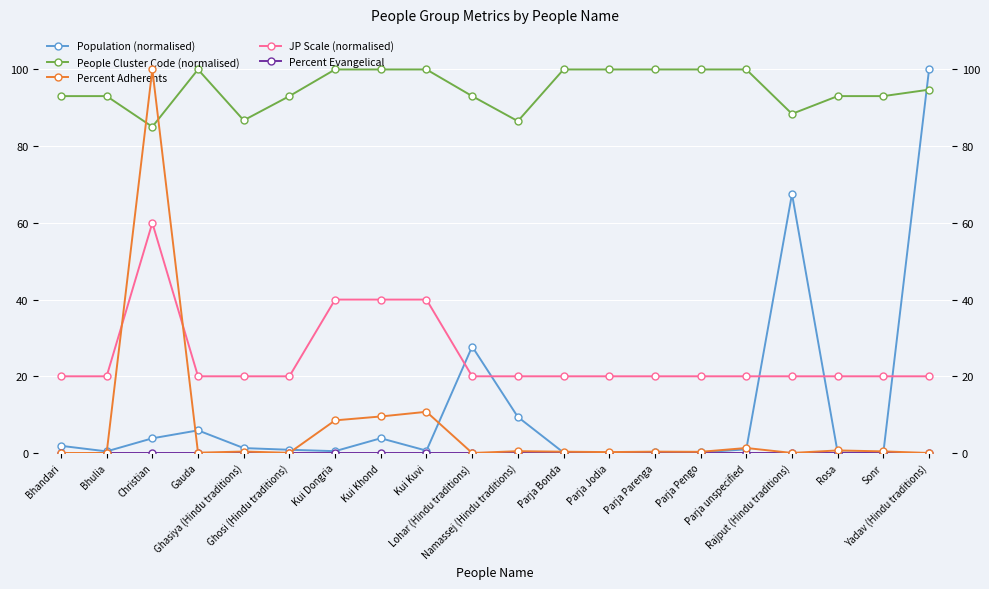

At Kui Kuvi, list the series in order from largest to smallest.

People Cluster Code (normalised), JP Scale (normalised), Percent Adherents, Population (normalised), Percent Evangelical